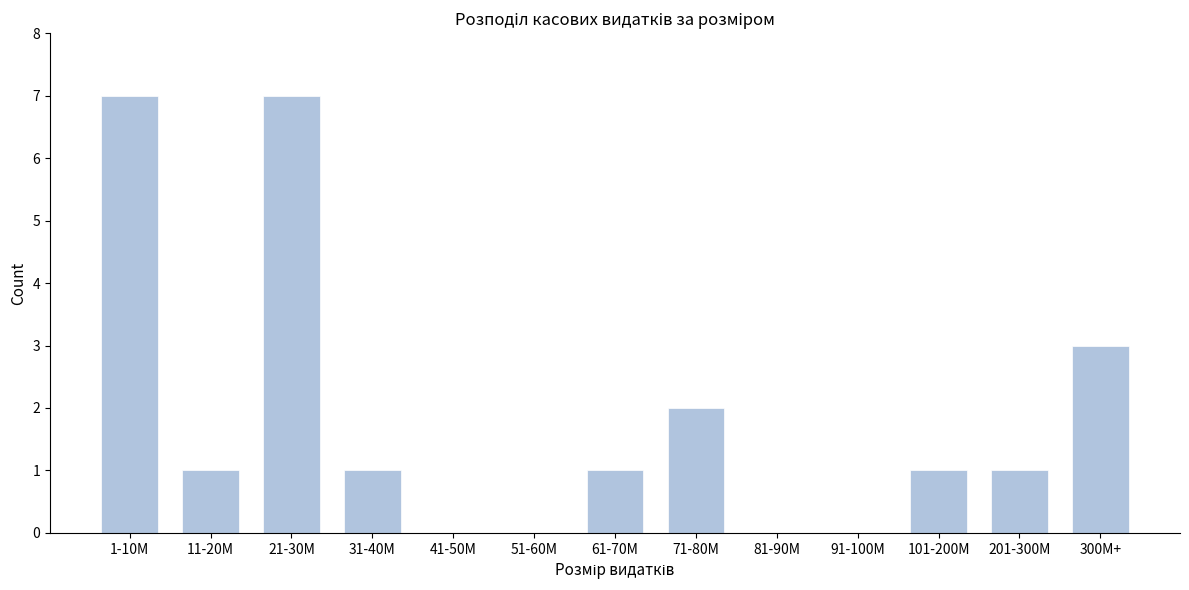

Reading left to right, extract all data points from this chart.

1-10M=7	11-20M=1	21-30M=7	31-40M=1	41-50M=0	51-60M=0	61-70M=1	71-80M=2	81-90M=0	91-100M=0	101-200M=1	201-300M=1	300M+=3